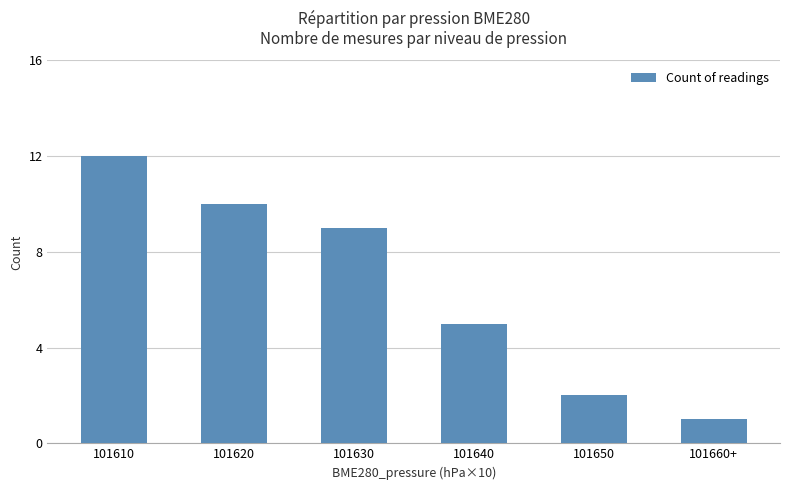

List the labels in order of value, largest first.

101610, 101620, 101630, 101640, 101650, 101660+